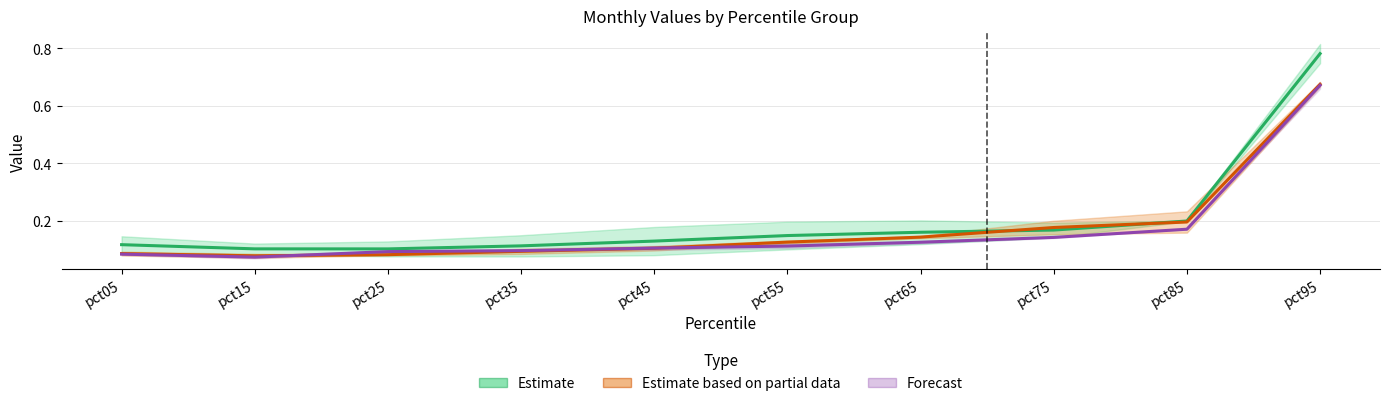

Reading left to right, transcribe all the data shown in this chart.

Estimate: 0.1	0.1	0.1	0.1	0.1	0.1	0.2	0.2	0.2	0.8
Estimate based on partial data: 0.1	0.1	0.1	0.1	0.1	0.1	0.1	0.2	0.2	0.7
Forecast: 0.1	0.1	0.1	0.1	0.1	0.1	0.1	0.1	0.2	0.7